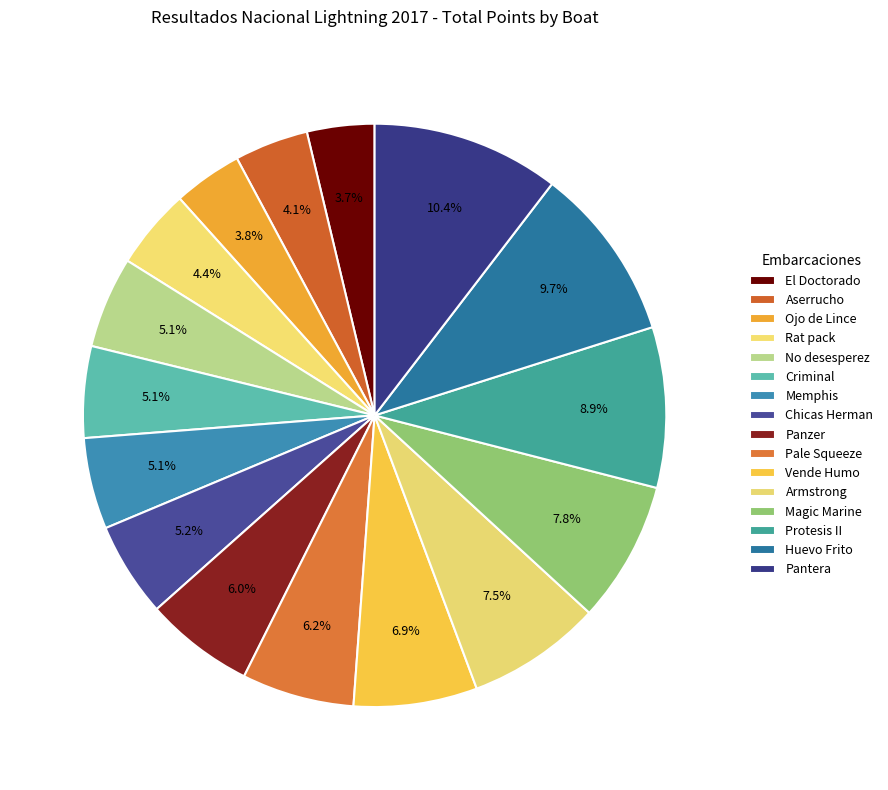

How many slices are in this pie chart?

16